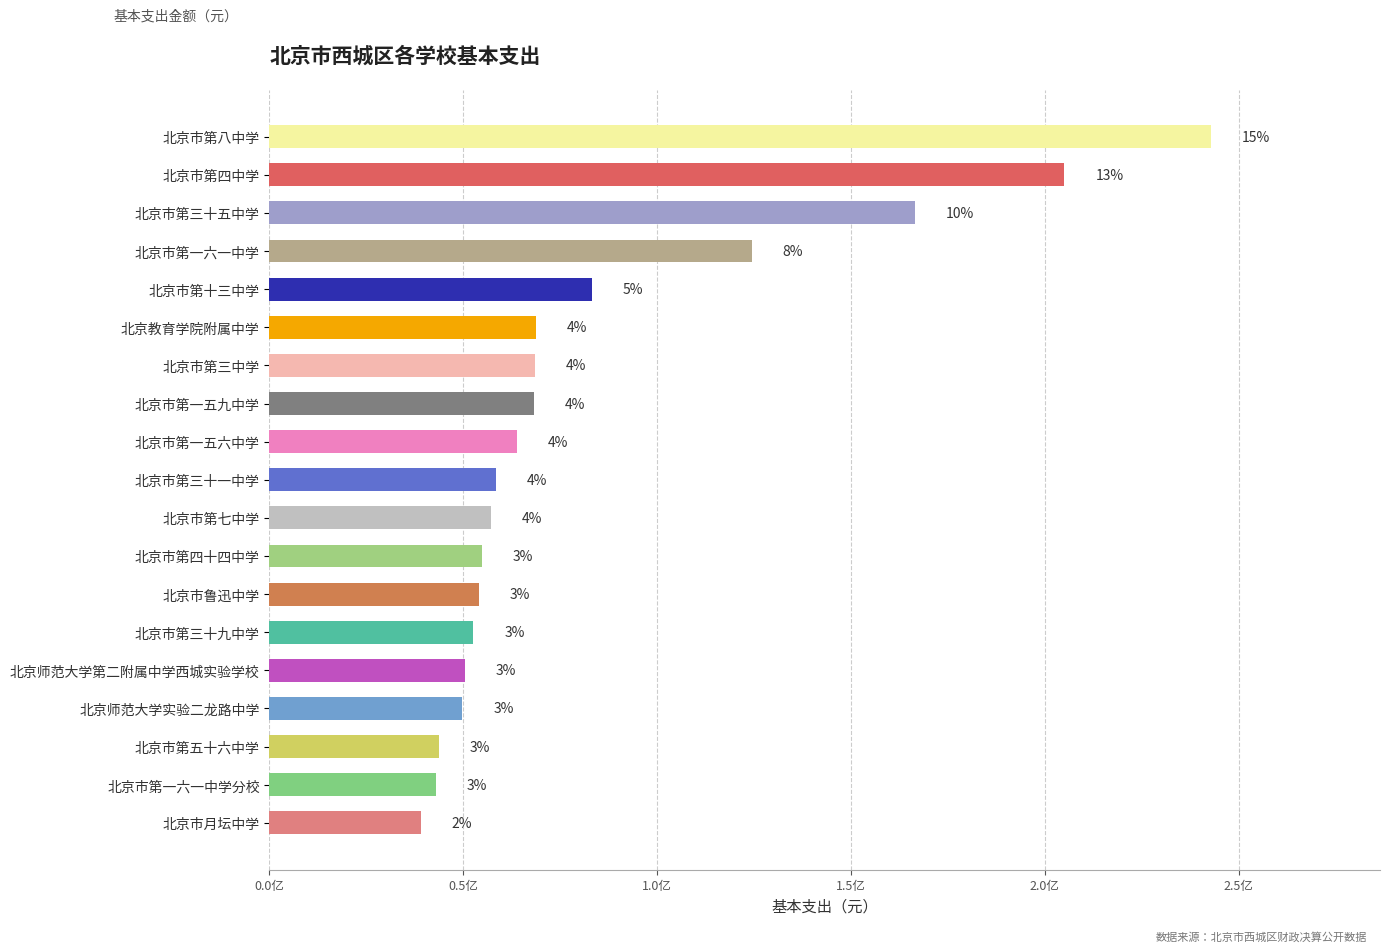

What is the sum of all values?

1594243467.5